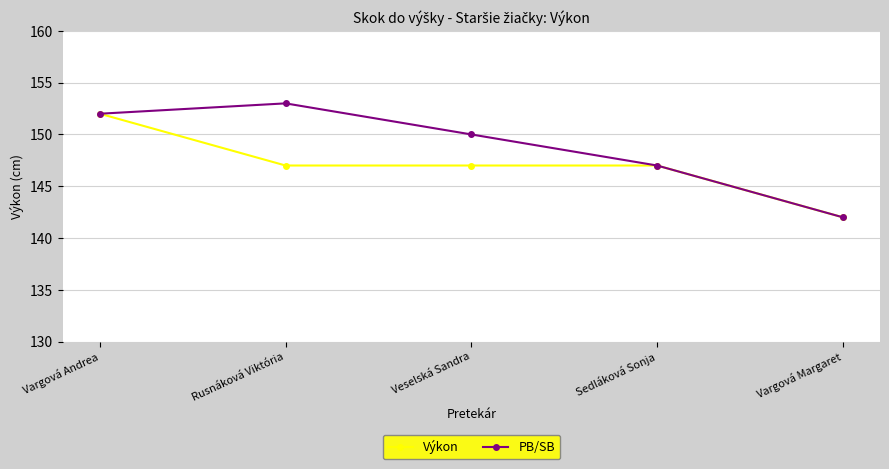

At Rusnáková Viktória, list the series in order from largest to smallest.

PB/SB, Výkon